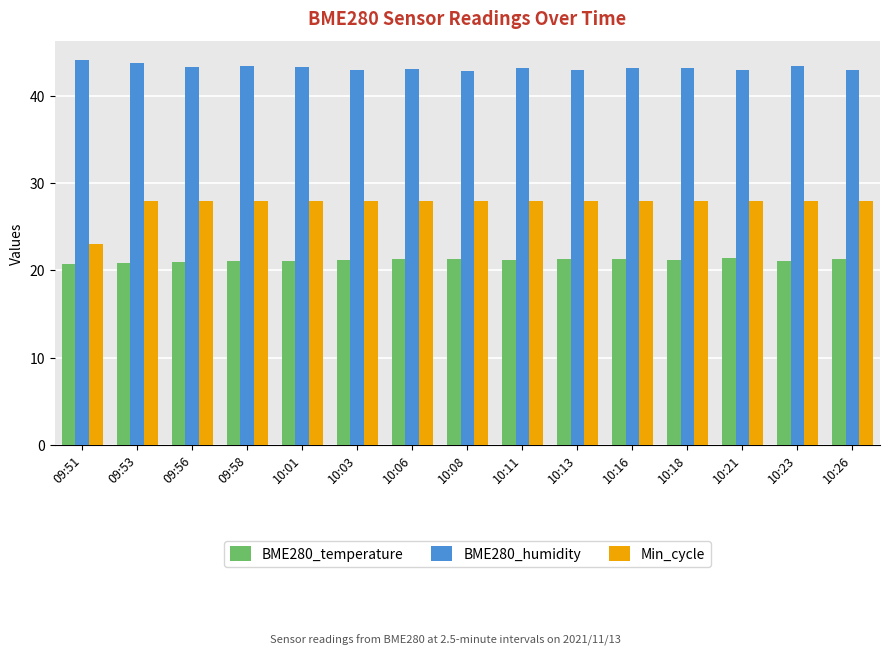

What is the label of the 2nd bar from the right?

10:23